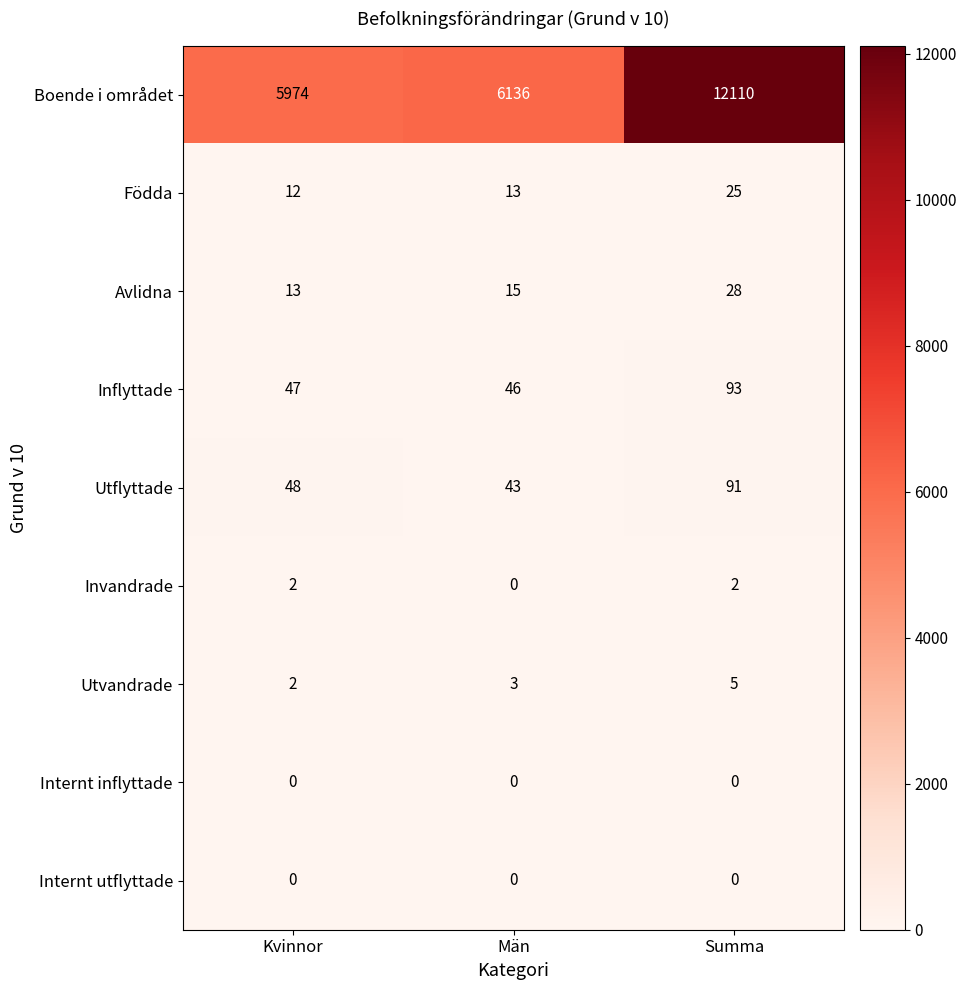

Reading left to right, transcribe all the data shown in this chart.

Boende i området: 5974	6136	12110
Födda: 12	13	25
Avlidna: 13	15	28
Inflyttade: 47	46	93
Utflyttade: 48	43	91
Invandrade: 2	0	2
Utvandrade: 2	3	5
Internt inflyttade: 0	0	0
Internt utflyttade: 0	0	0